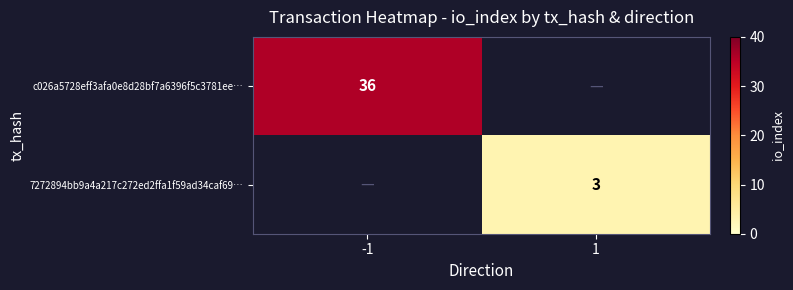

Is the value of c026a5728eff3afa0e8d28bf7a6396f5c3781ee… at -1 greater than the value of 7272894bb9a4a217c272ed2ffa1f59ad34caf69… at 1?

Yes